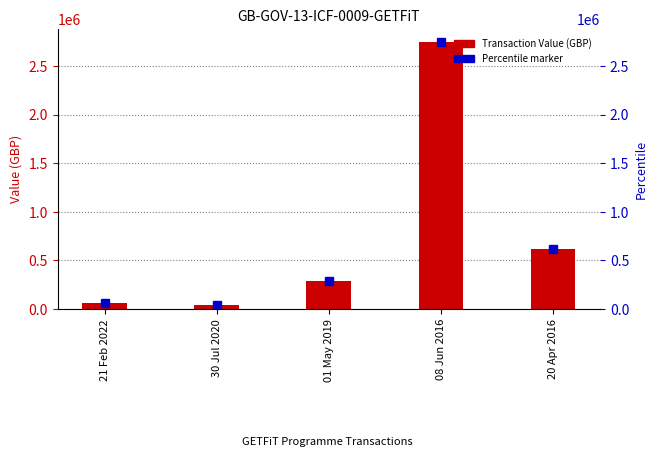

What is the change in value from 08 Jun 2016 to 20 Apr 2016?

-2123950.0